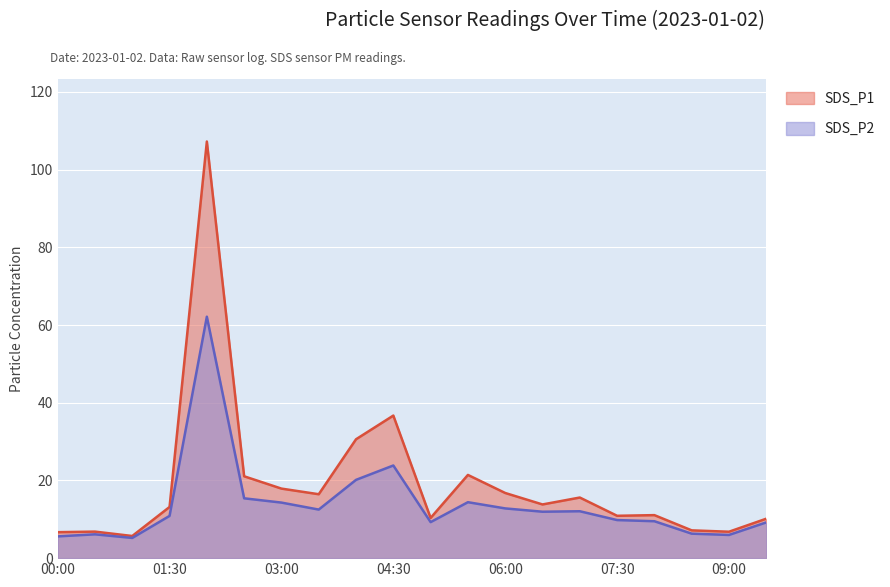

True or false: SDS_P2 and SDS_P1 intersect in this chart.

False